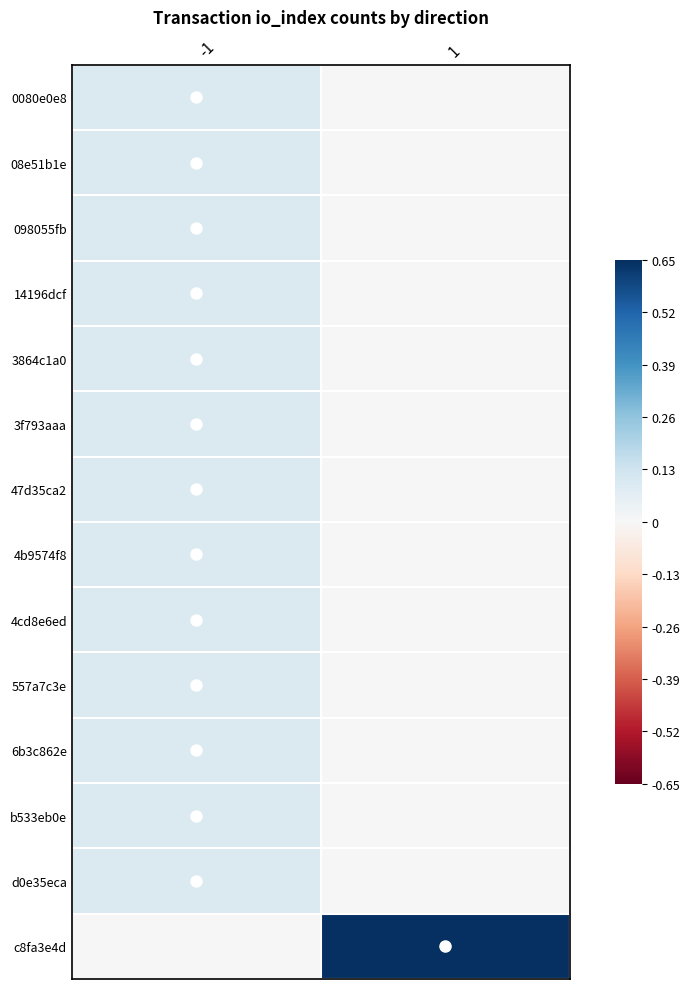

Which series has the largest total across all categories?

c8fa3e4d